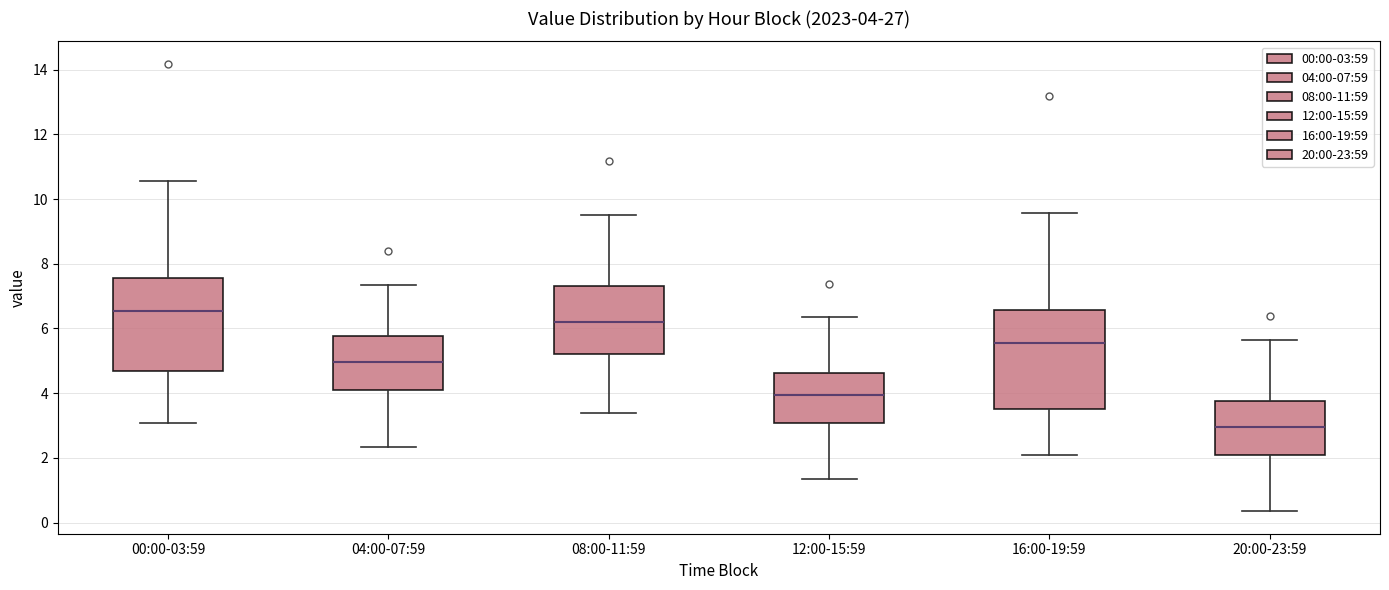

Which box has the lowest median line?

20:00-23:59